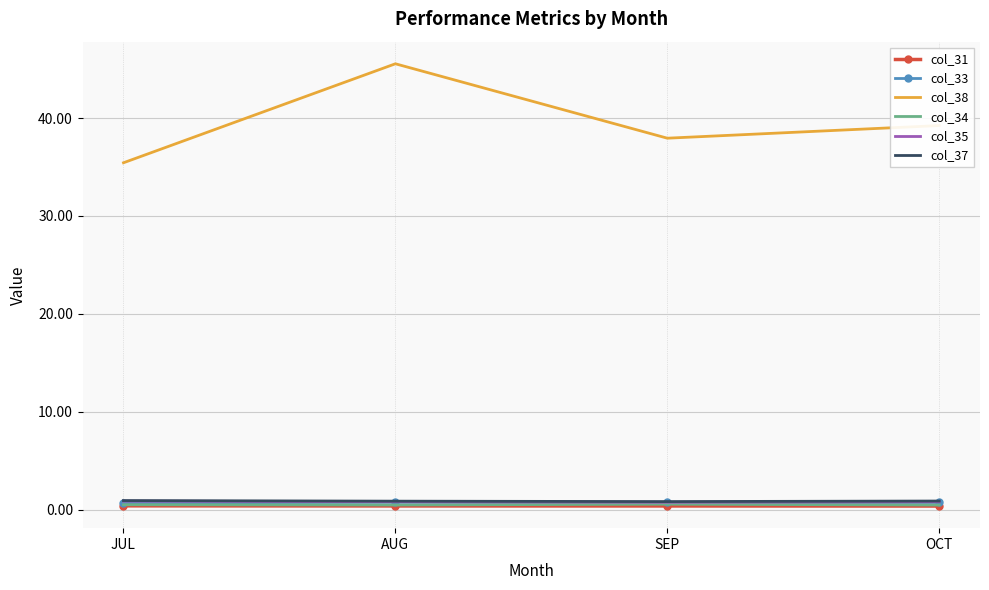

In col_34, how many points are higher than both neighbors (excluding endpoints)?

1